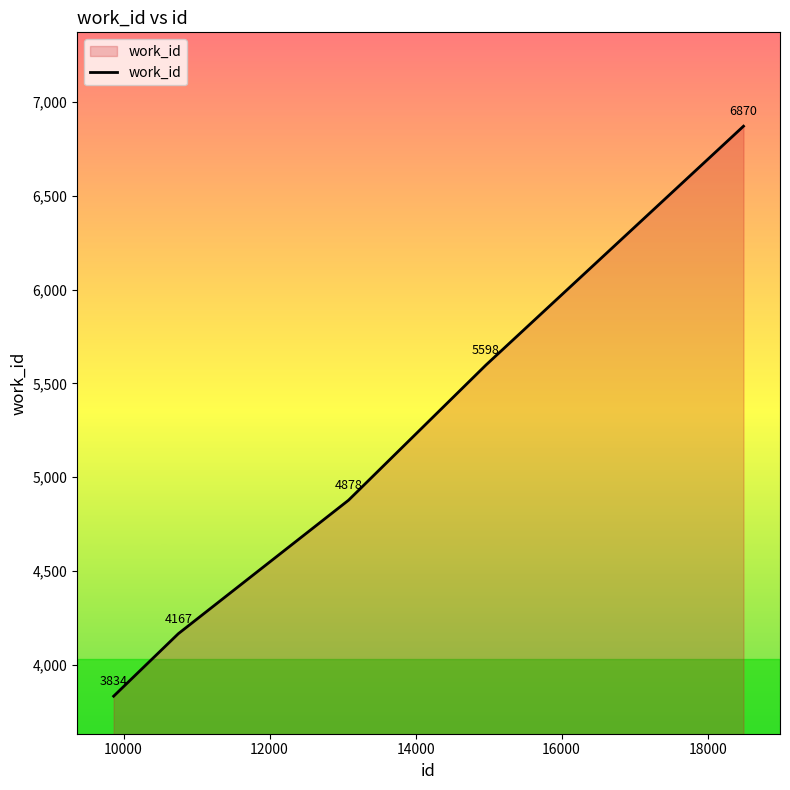

True or false: there are more than 2 points higher than both neighbors.

False